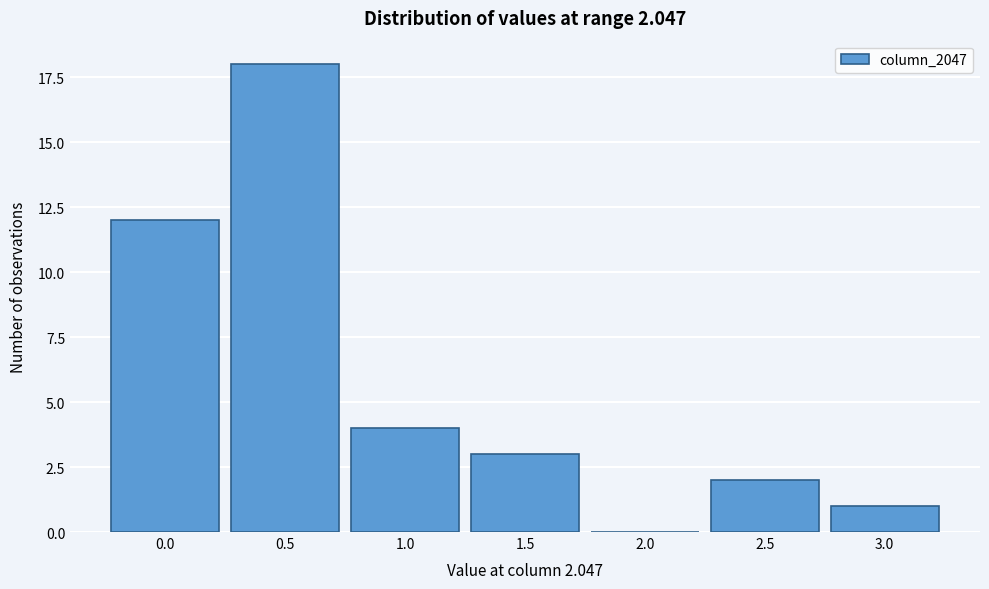

Reading left to right, extract all data points from this chart.

0.0=12	0.5=18	1.0=4	1.5=3	2.0=0	2.5=2	3.0=1